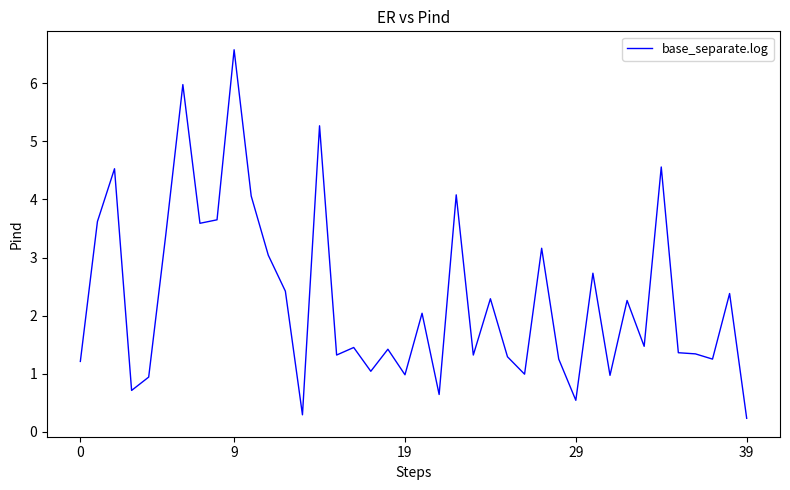

What is the greatest value displayed?

6.6